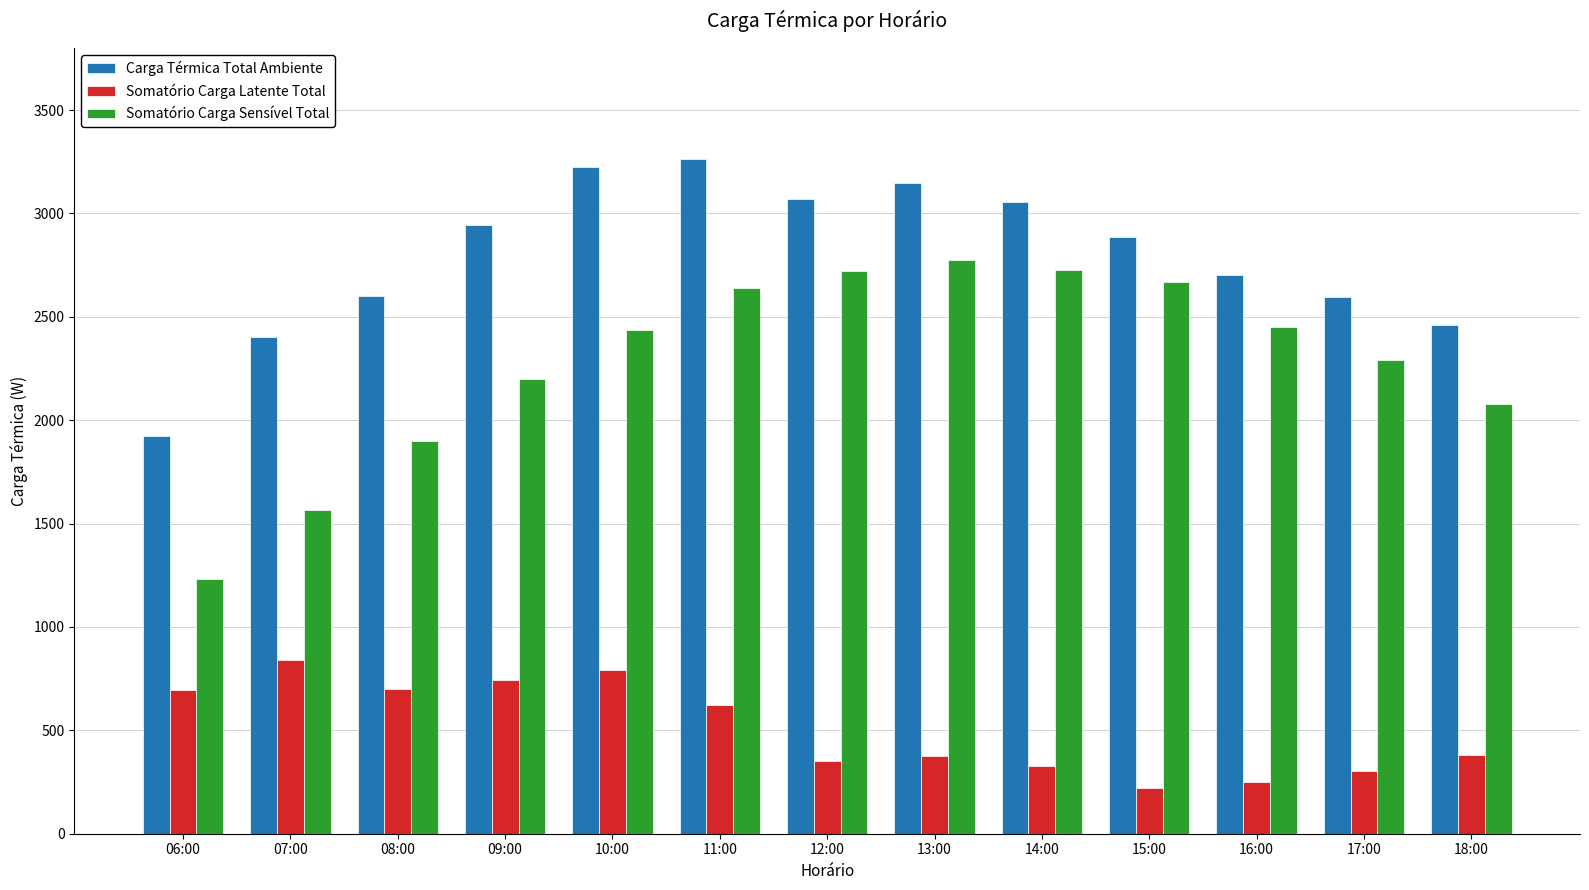

List the series in order of their overall mean, lowest first.

Somatório Carga Latente Total, Somatório Carga Sensível Total, Carga Térmica Total Ambiente